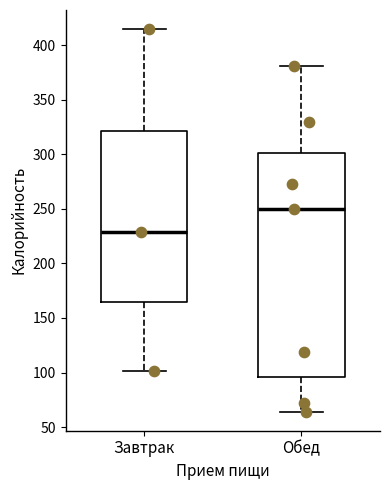

Comparing the boxes themselves (not the whiskers), which one is the tallest?

Обед